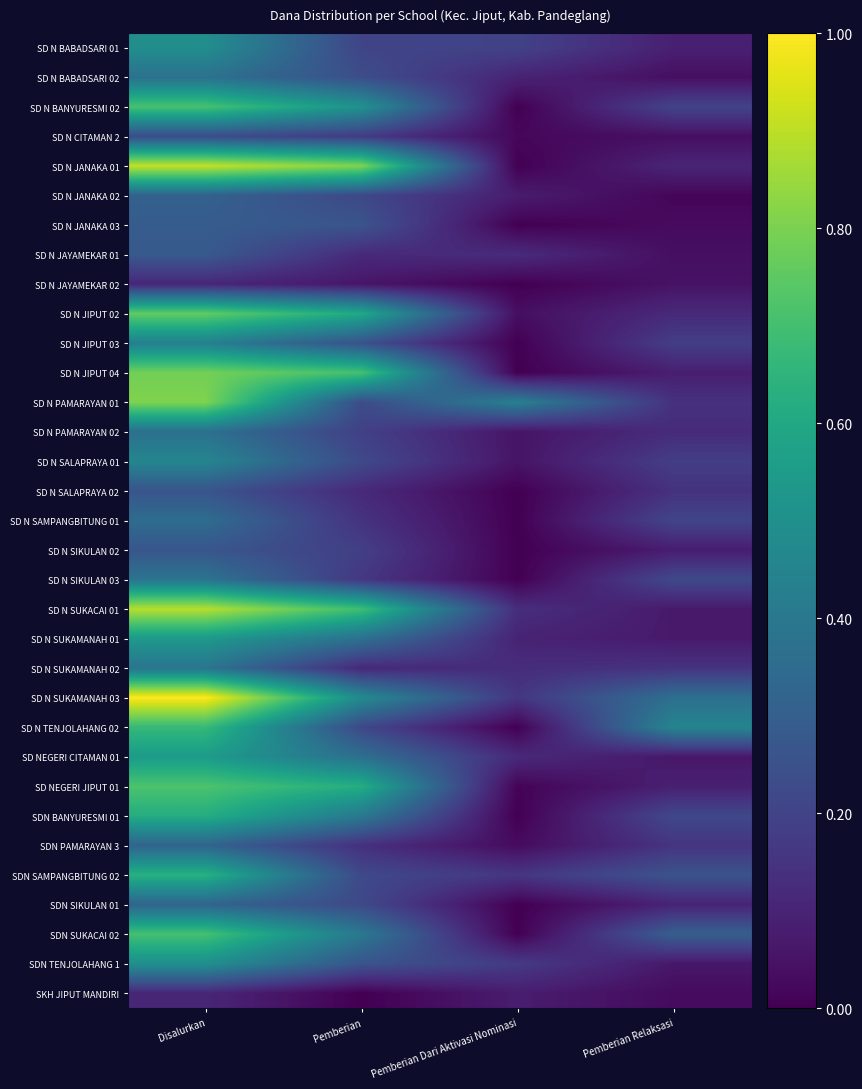

Which series changed the most between Pemberian and Pemberian Dari Aktivasi Nominasi?

SD N JANAKA 01